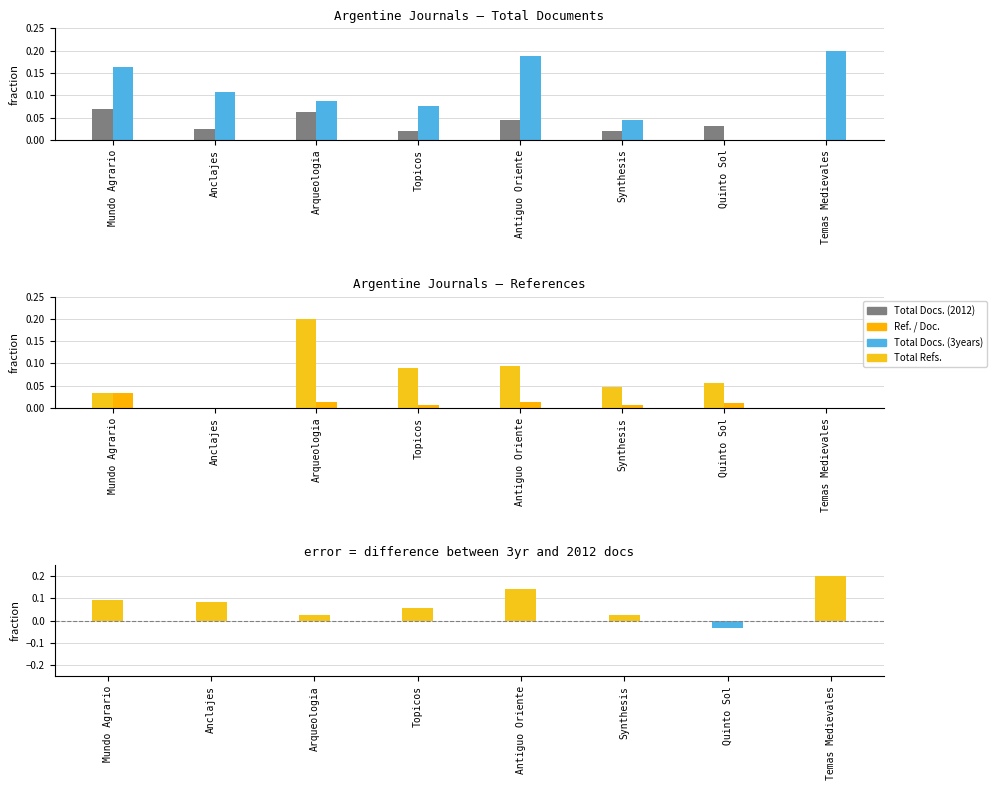

Reading left to right, what are all the values shown in this chart?

Total Docs. (2012): 0.1	0.0	0.1	0.0	0.0	0.0	0.0	0.0
Total Docs. (3years): 0.2	0.1	0.1	0.1	0.2	0.0	0.0	0.2
Total Refs.: 0.0	0.0	0.2	0.1	0.1	0.0	0.1	0.0
Ref. / Doc.: 0.0	0.0	0.0	0.0	0.0	0.0	0.0	0.0
Diff (3years - 2012): 0.1	0.1	0.0	0.1	0.1	0.0	-0.0	0.2